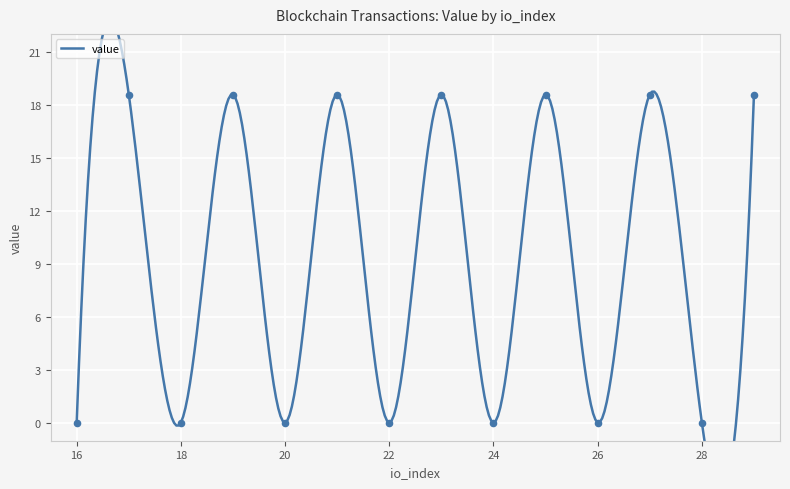

What is the change in value from 1 to 0?

-18.5